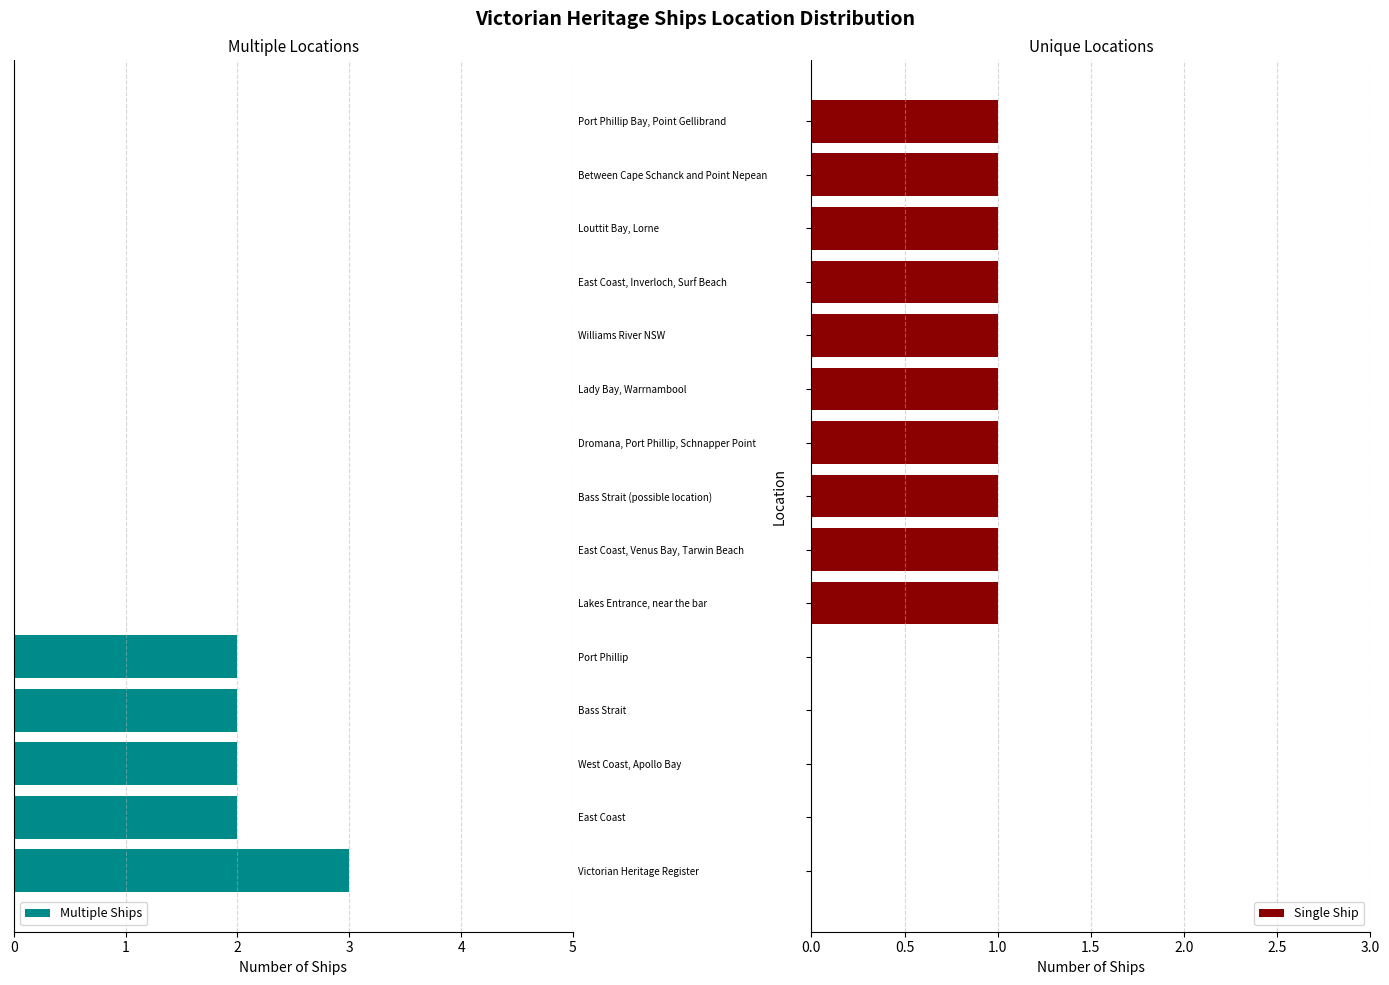

Rank the series by their maximum value, from lowest to highest.

Single Ship, Multiple Ships